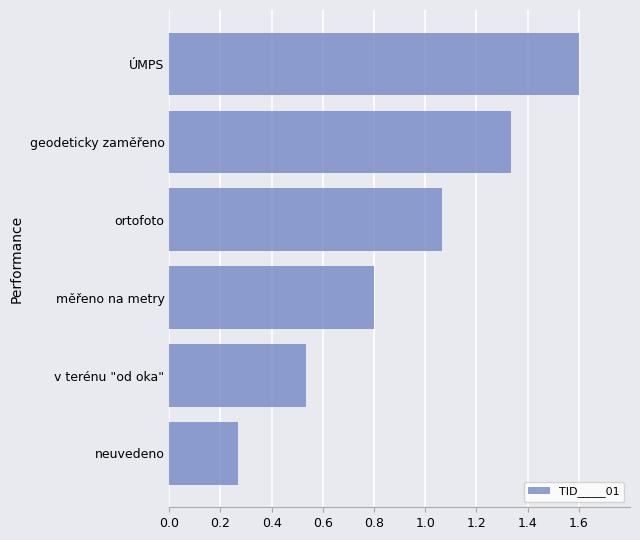

Is it true that the value at měřeno na metry is 0.8?

True